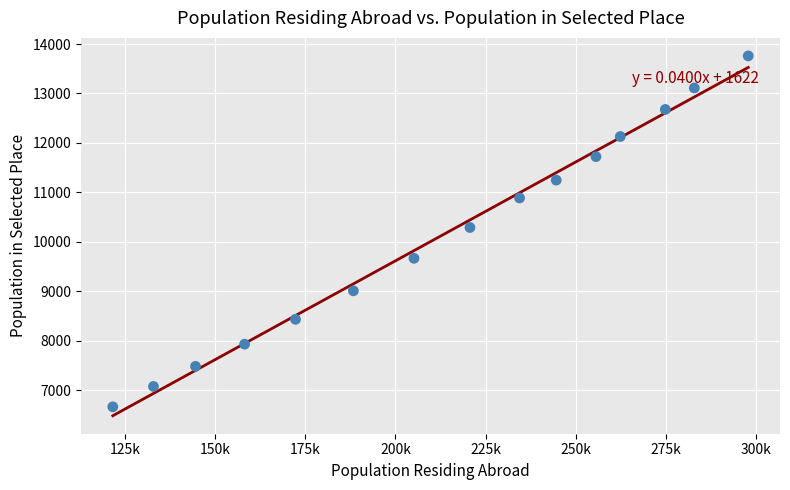

What is the range of X values (max minus min)?

176253